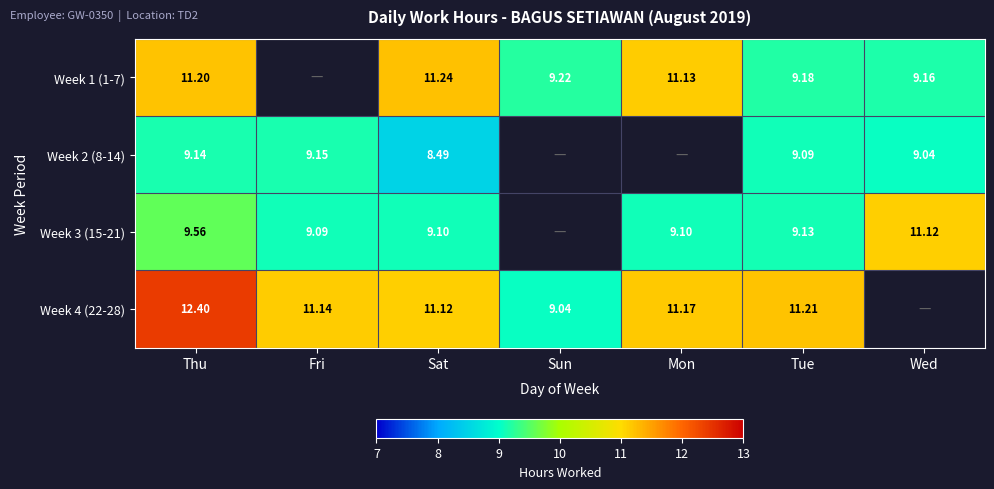

What is the total value across all series at Wed?

29.3